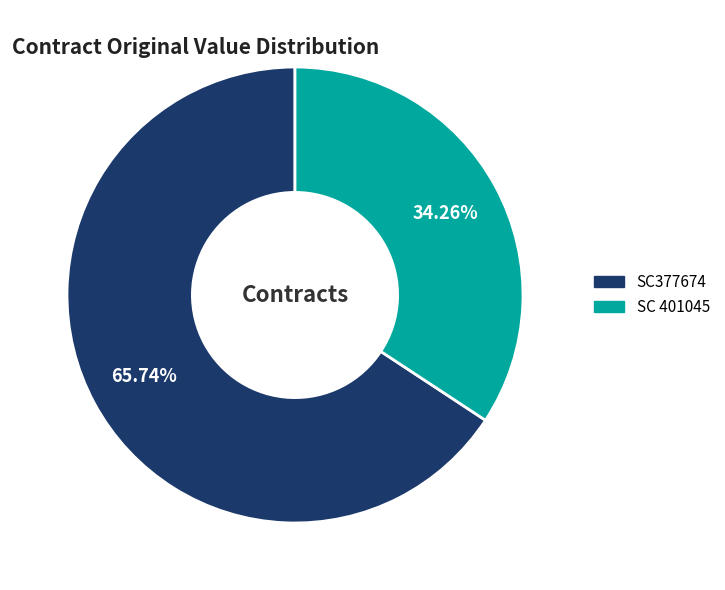

To the nearest percent, what portion does SC 401045 represent?

34%